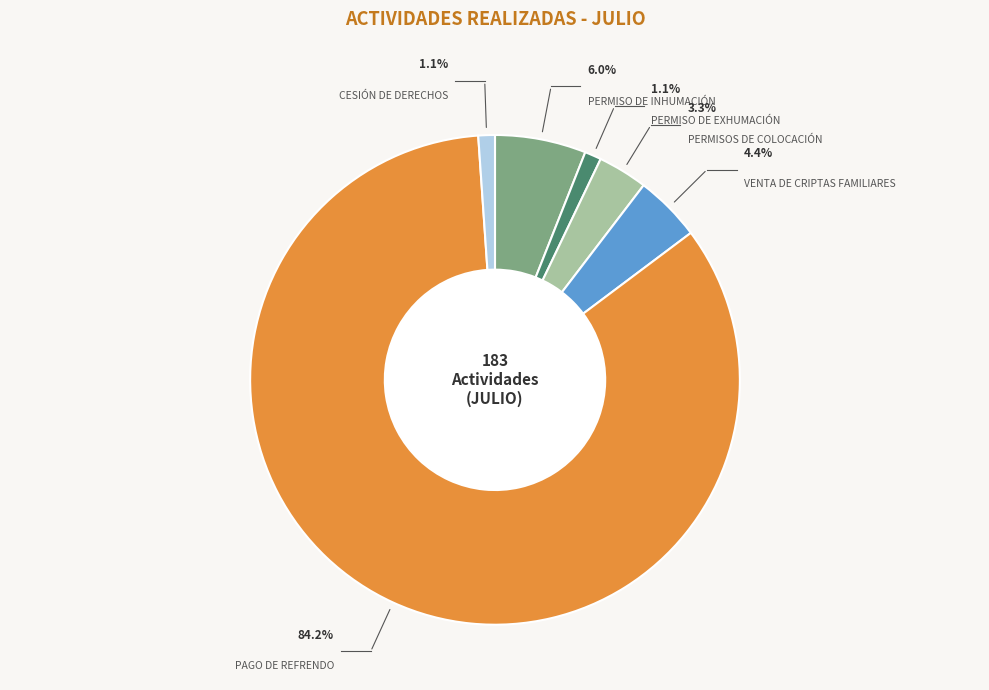

What is the largest slice in the pie chart?

PAGO DE REFRENDO